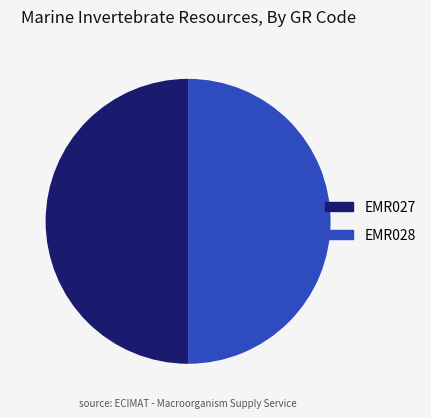

How many slices are in this pie chart?

2